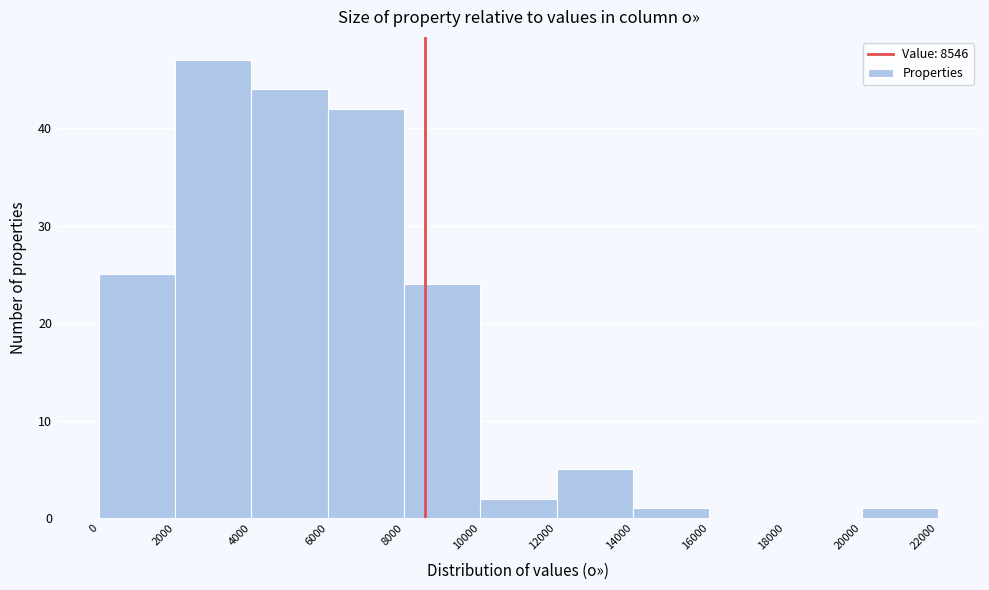

Reading left to right, list every bar in this chart as the range it spans on the x-axis followed by its height. The values are not printed on the chart, so give them approximately, as read against the axis.

0 to 2000: 25
2000 to 4000: 47
4000 to 6000: 44
6000 to 8000: 42
8000 to 10000: 24
10000 to 12000: 2
12000 to 14000: 5
14000 to 16000: 1
16000 to 18000: 0
18000 to 20000: 0
20000 to 22000: 1